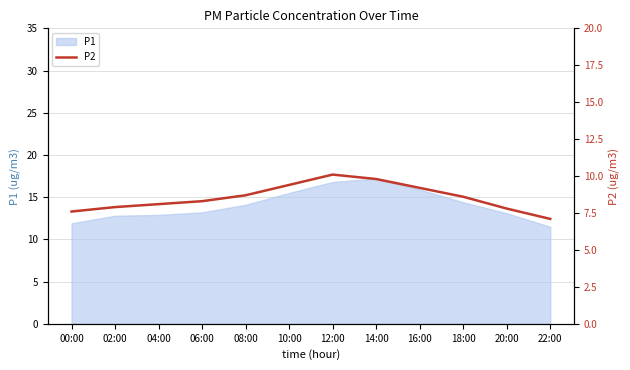

Does the chart have visible grid lines?

Yes